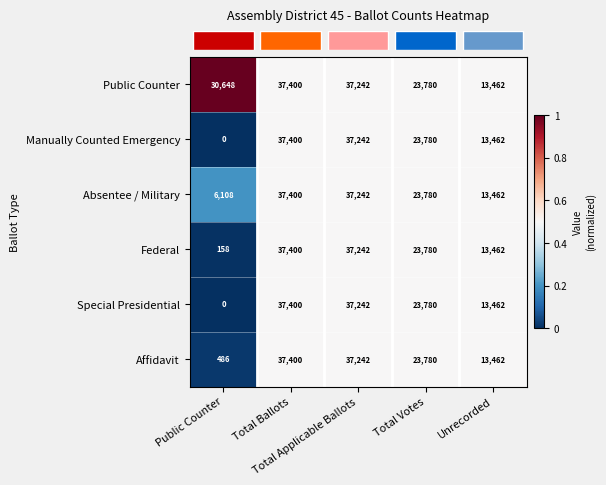

What is the sum of all Absentee / Military values?

117992